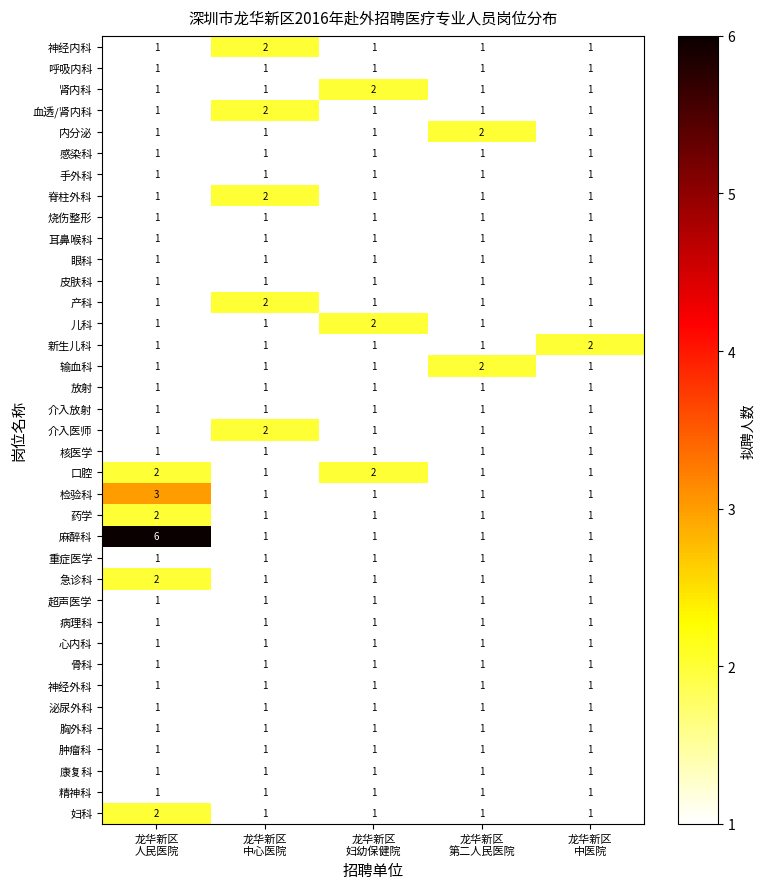

What is the sum of all 肿瘤科 values?

5